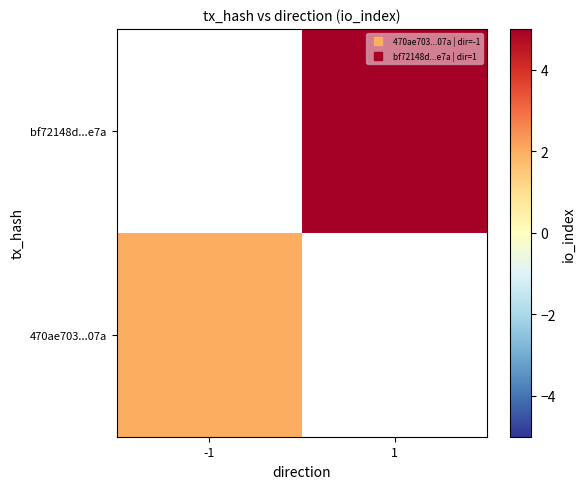

Which has a higher value, -1 or 1?

1